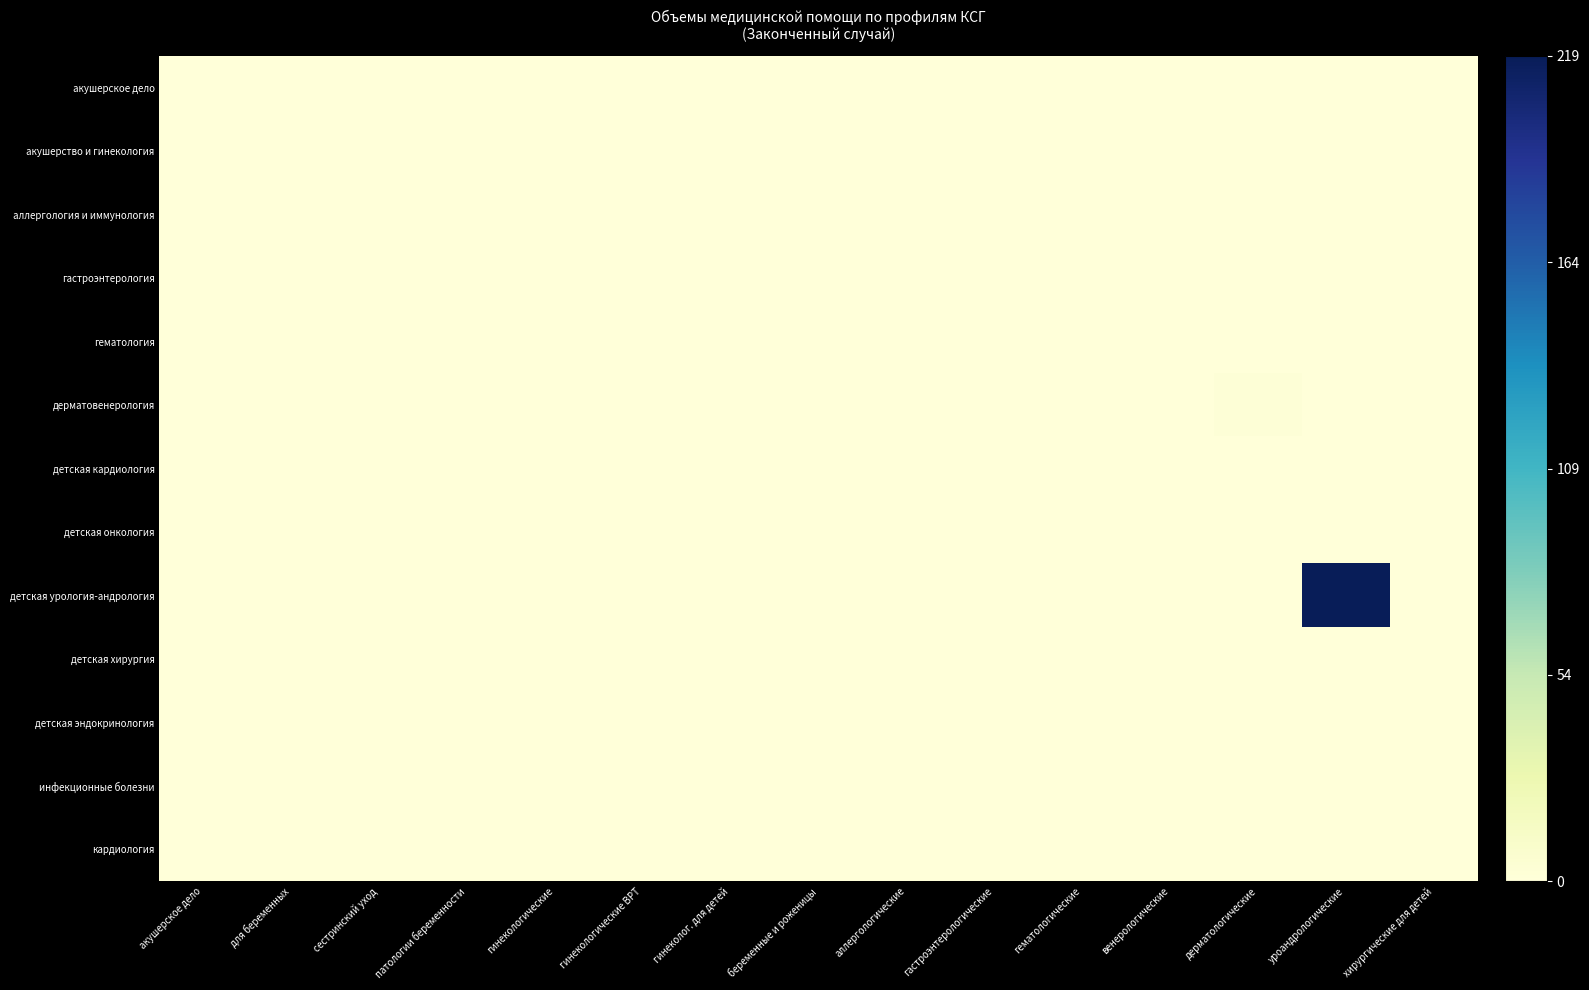

Between для беременных and дерматологические, which is larger?

для беременных